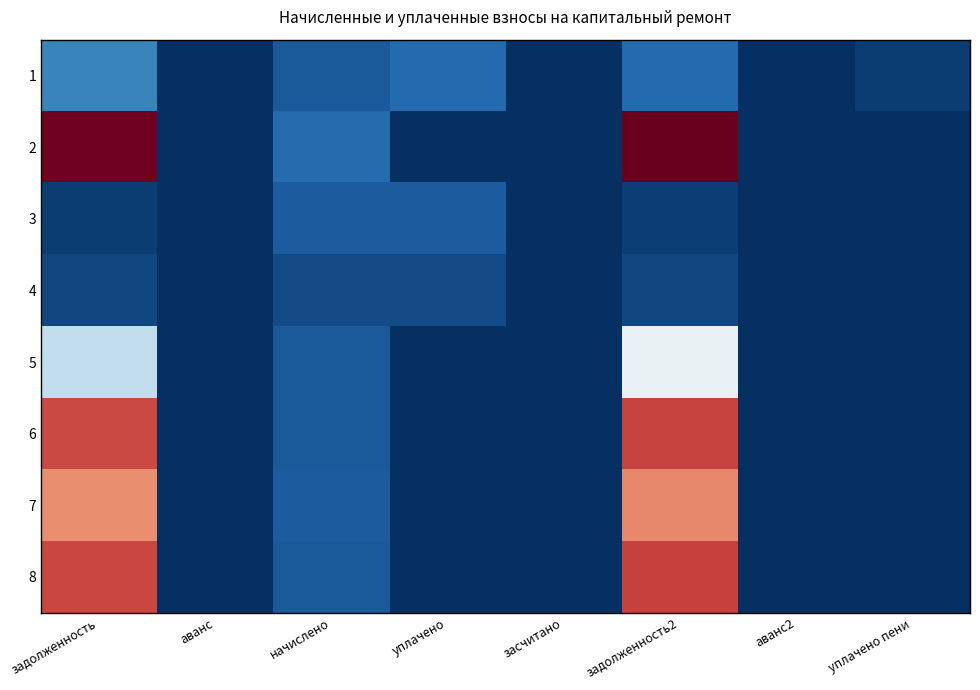

Which label corresponds to the smallest value in the chart?

аванс